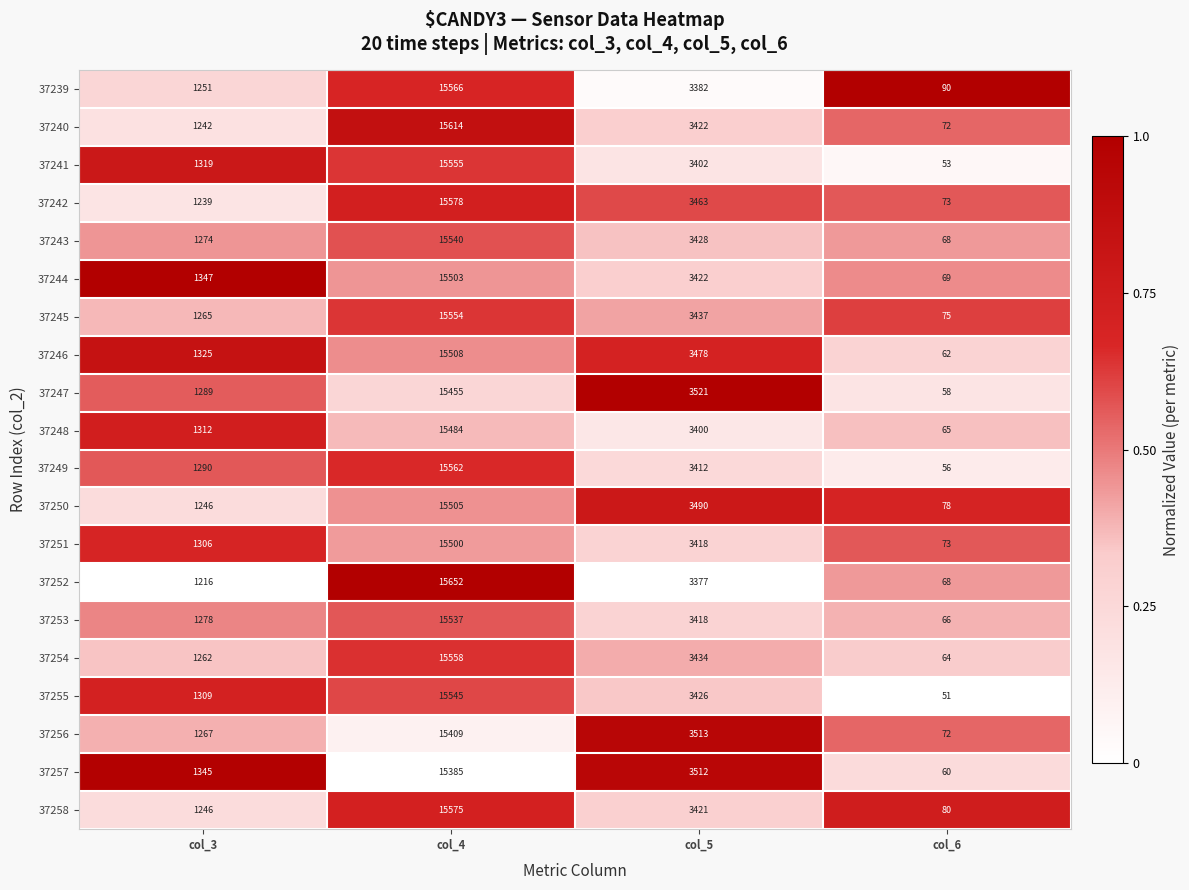

Which series has the widest spread of values?

37252